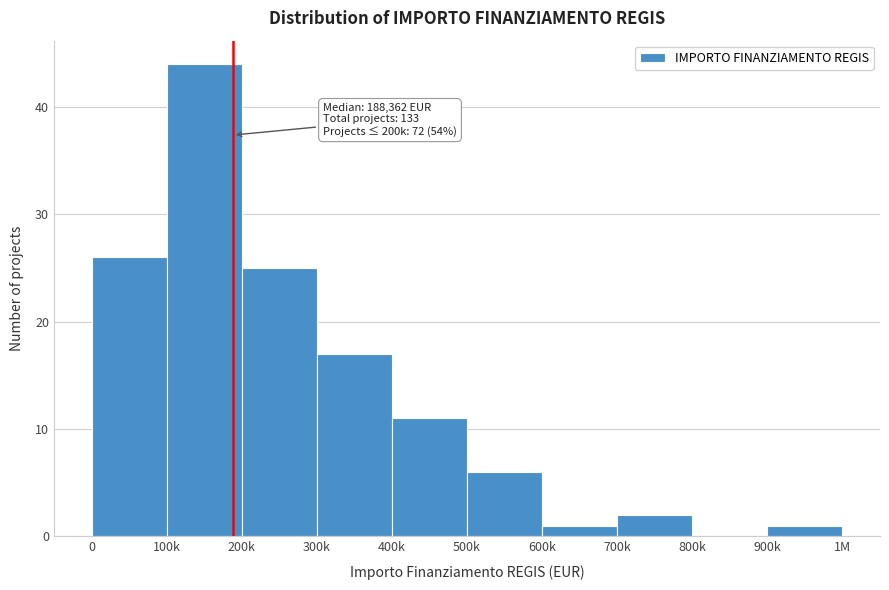

Reading left to right, what are all the values shown in this chart?

0=26	100k=44	200k=25	300k=17	400k=11	500k=6	600k=1	700k=2	800k=0	900k=1